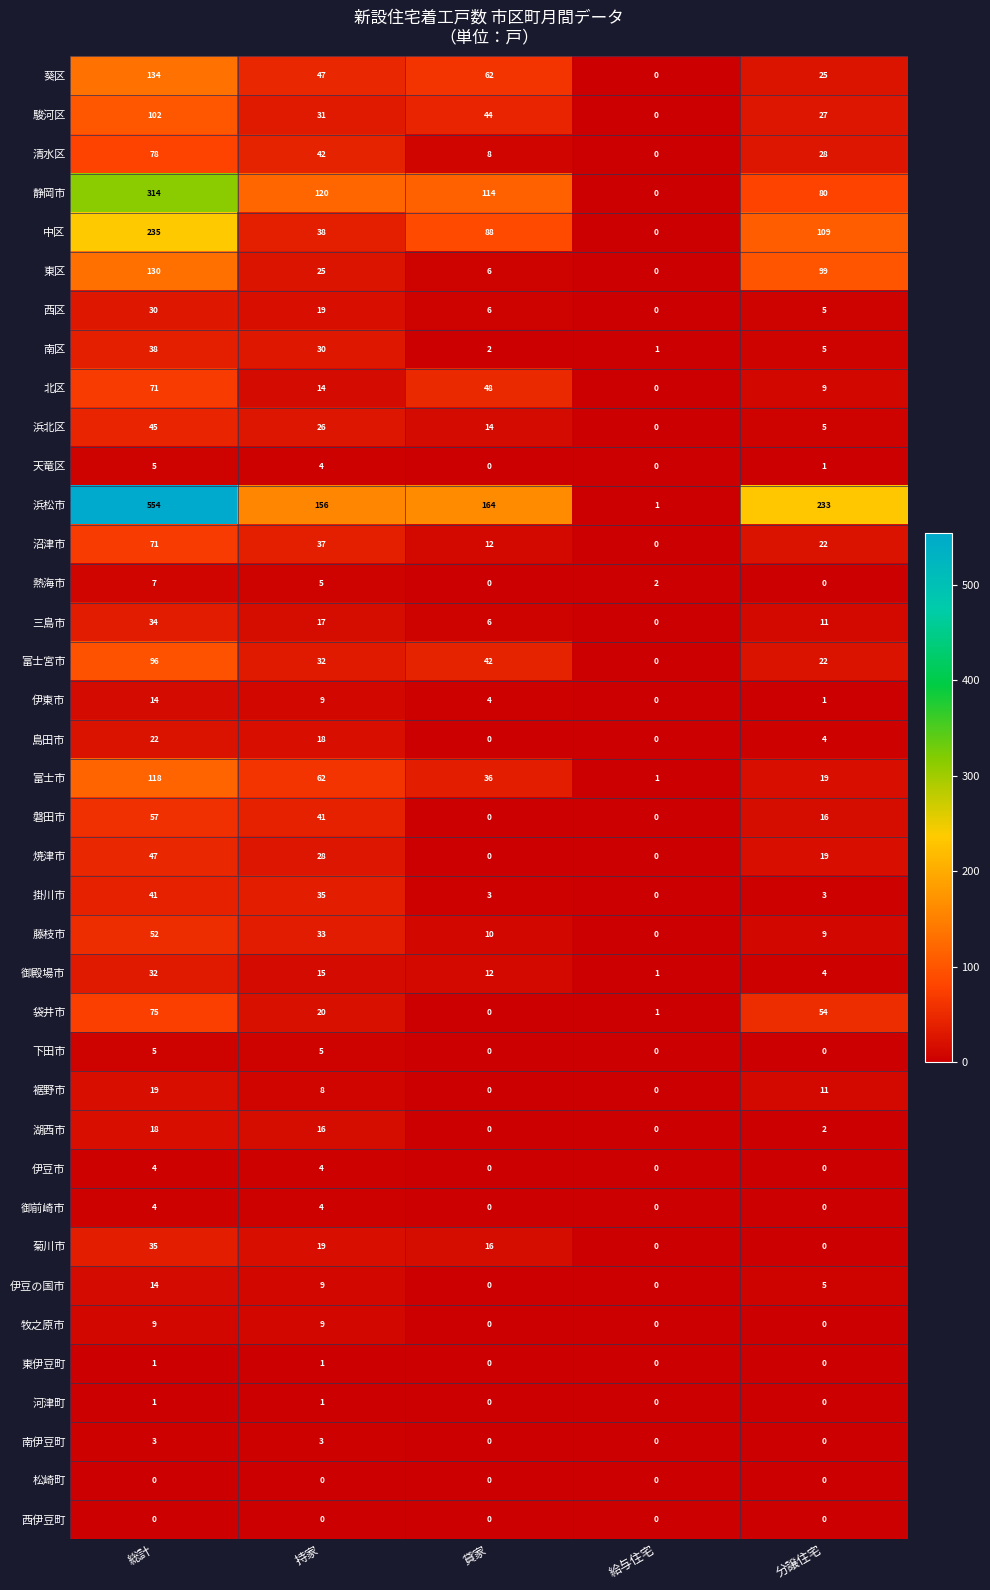

How many 島田市 values are between 0 and 18?

4